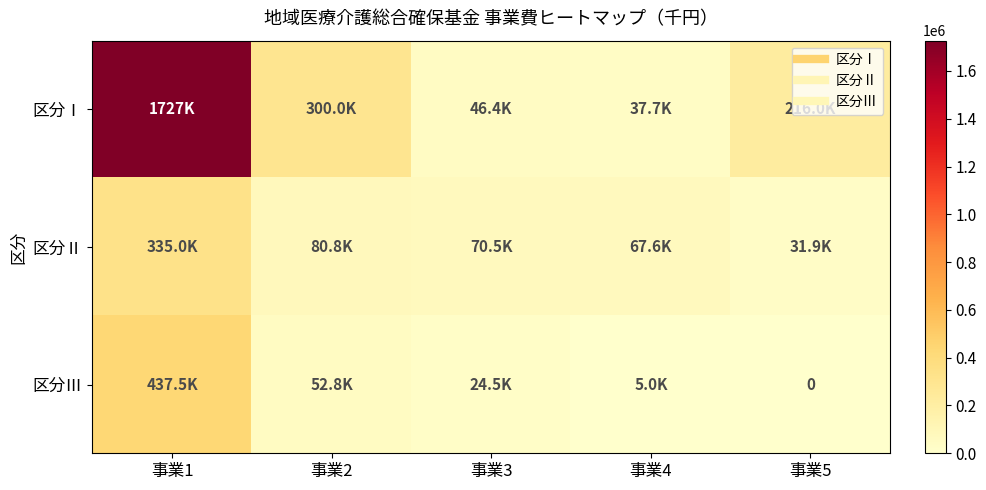

At 事業5, list the series in order from smallest to largest.

区分Ⅲ, 区分Ⅱ, 区分Ⅰ